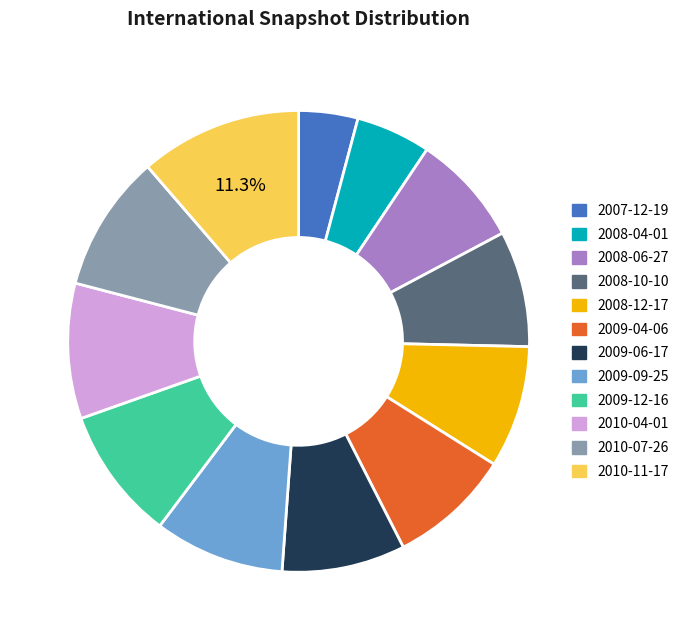

To the nearest percent, what is the difference between the largest and smallest slice percentages?

7%